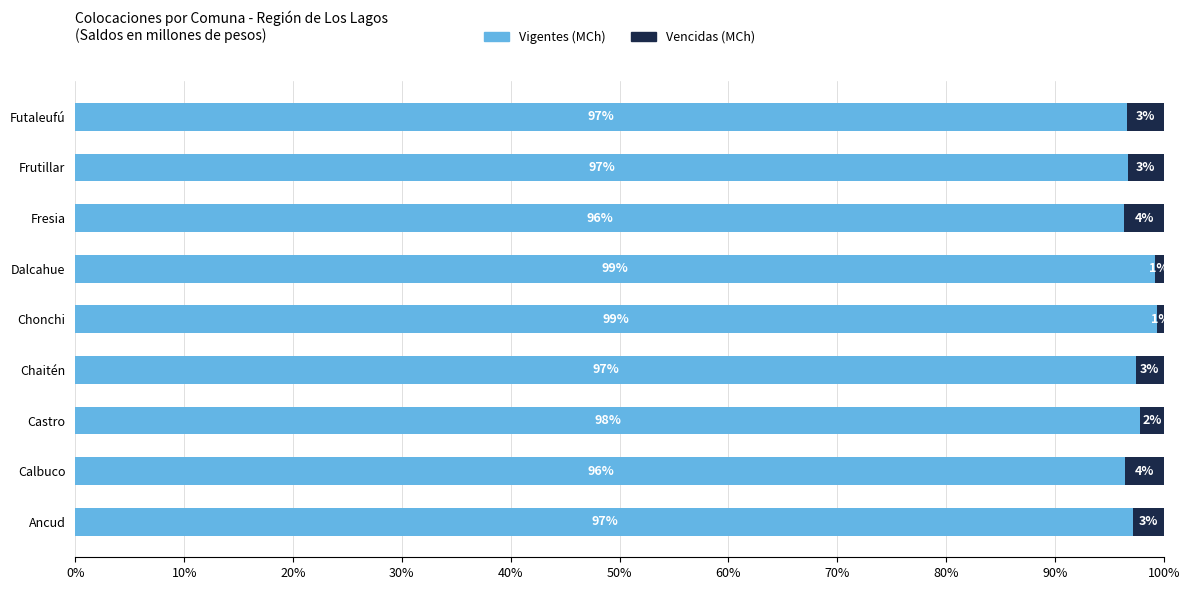

What is the difference between the Vigentes (MCh) values at Calbuco and Chaitén?

1.0